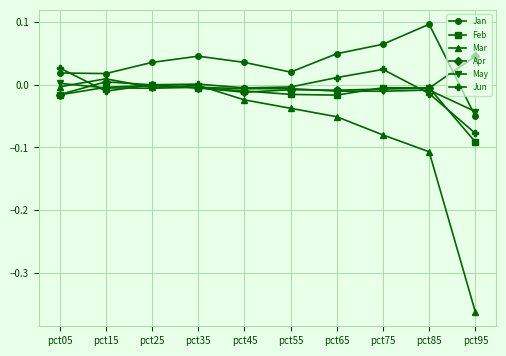

The Jan series shows 0.0 at pct15. True or false?

True